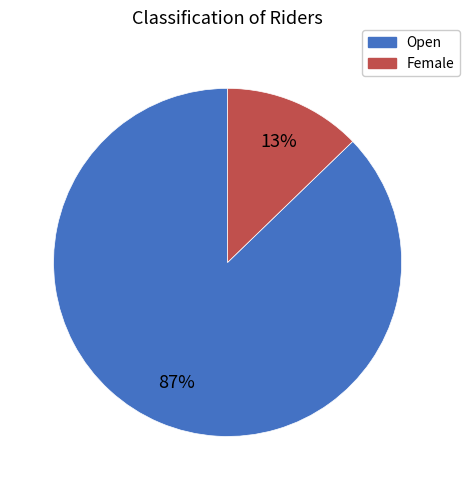

Count the number of slices in the pie.

2